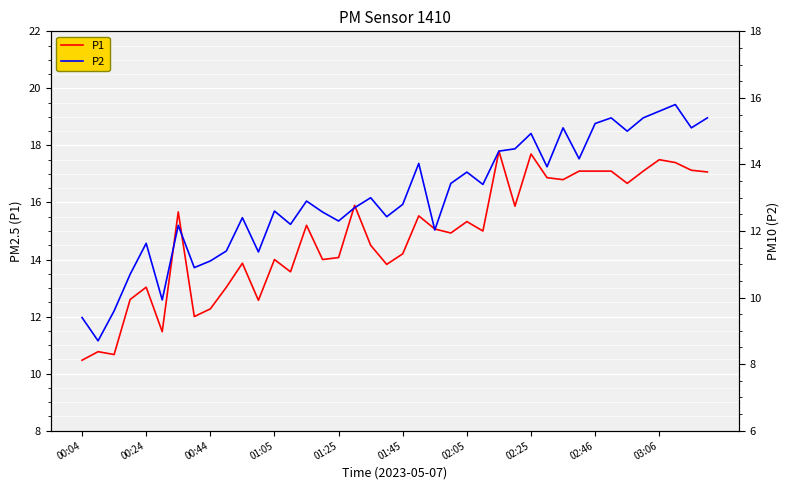

True or false: P2 and P1 cross at least once.

False